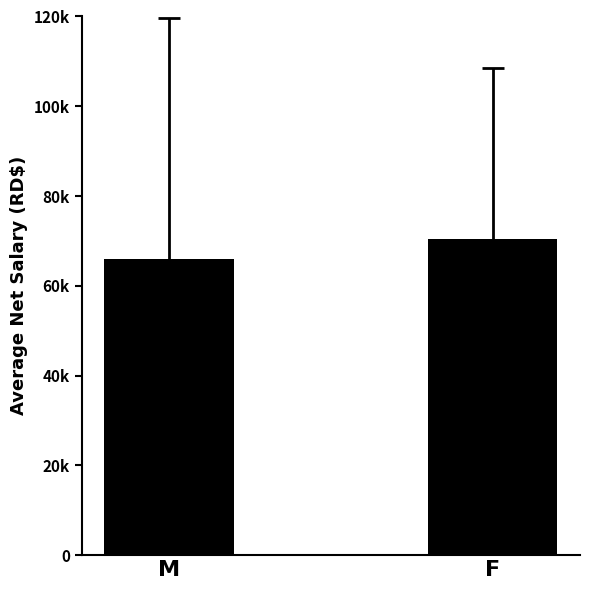

What is the ratio of the value at F to the value at M?

1.1